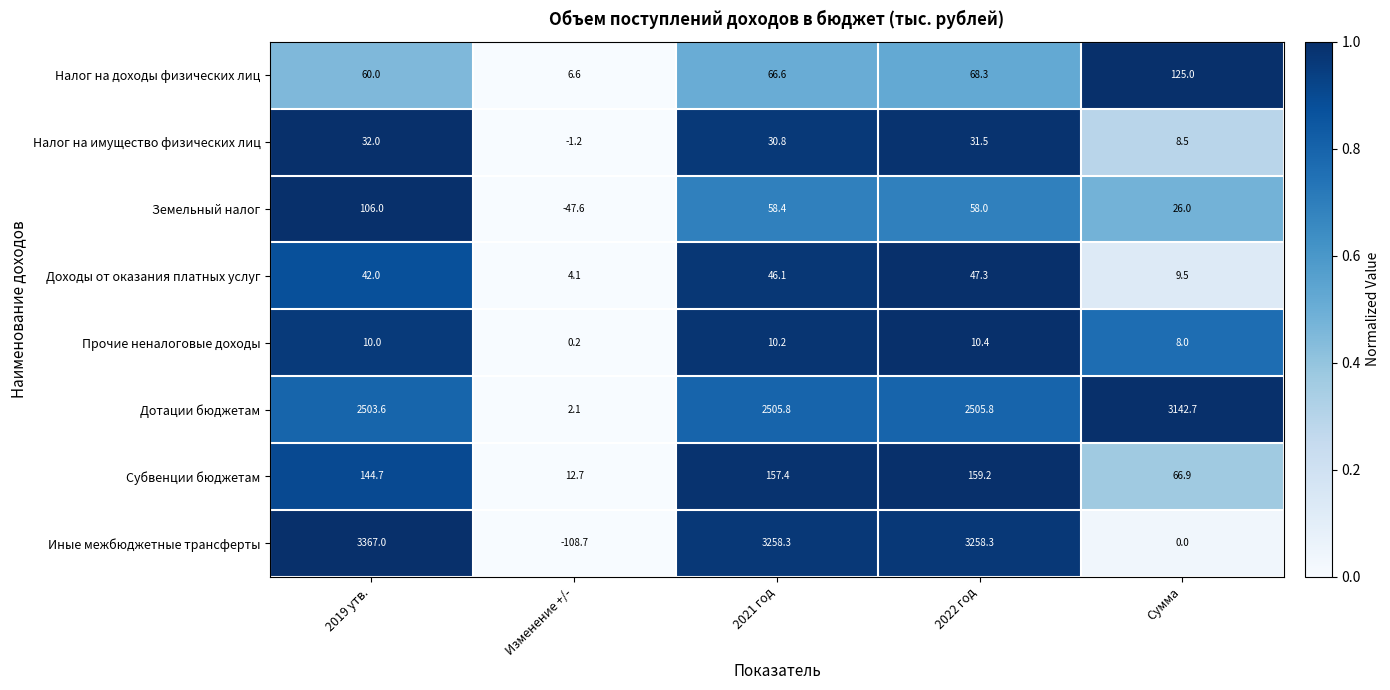

Is it true that Прочие неналоговые доходы equals 11.0 at Сумма?

False